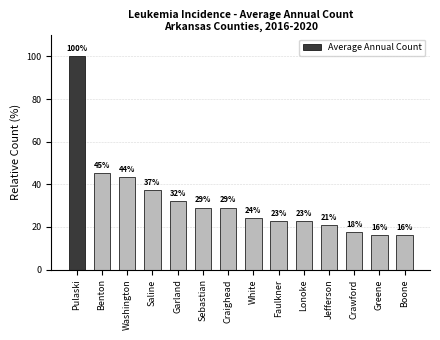

How many bars are there in total?

14